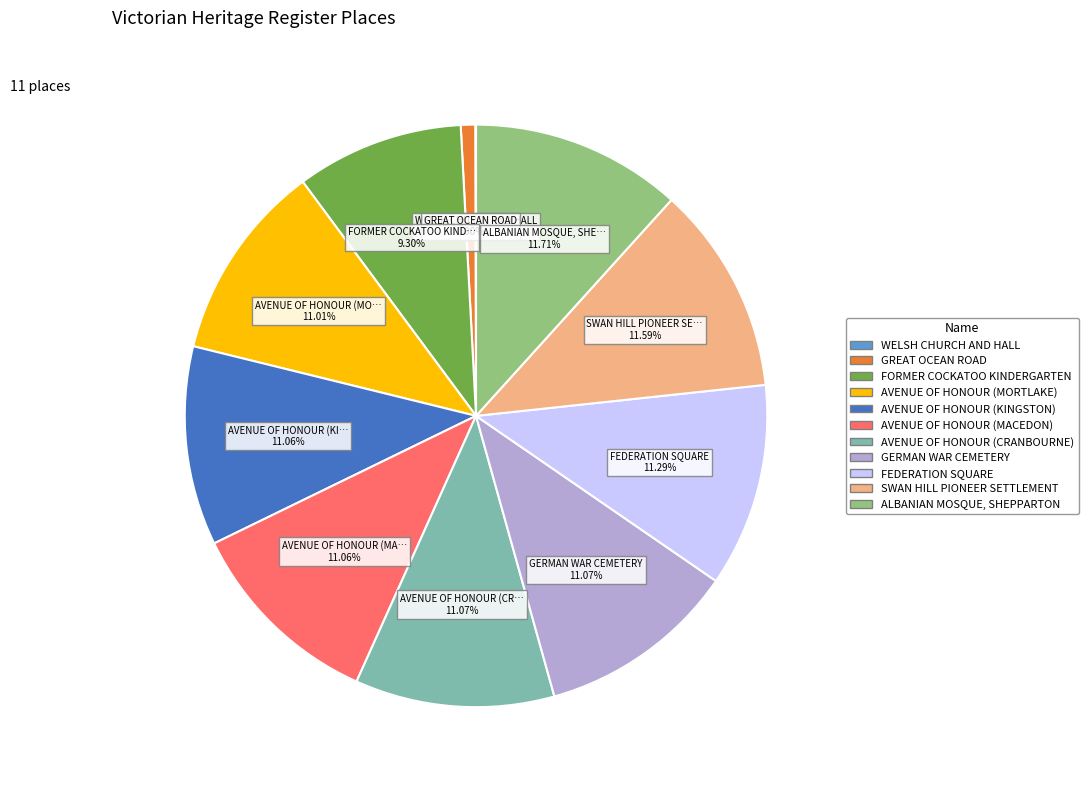

Combined, what portion of the pie is ALBANIAN MOSQUE, SHEPPARTON and GERMAN WAR CEMETERY?

22.8%